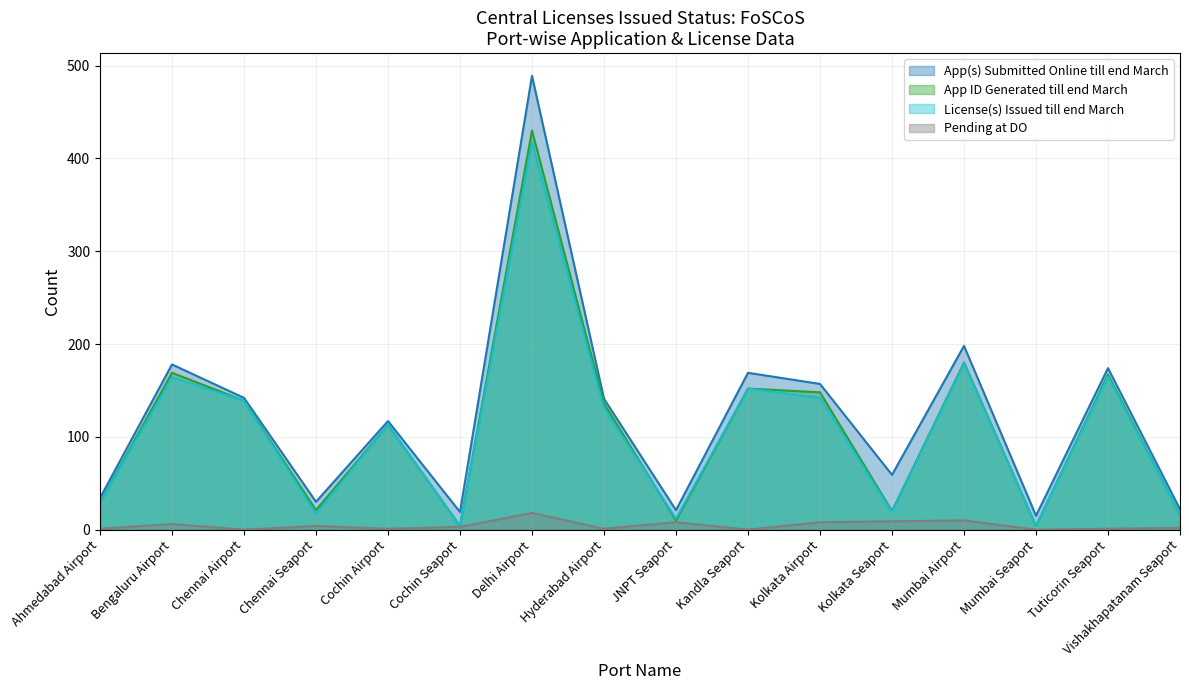

Does the chart display data point markers on the line(s)?

No